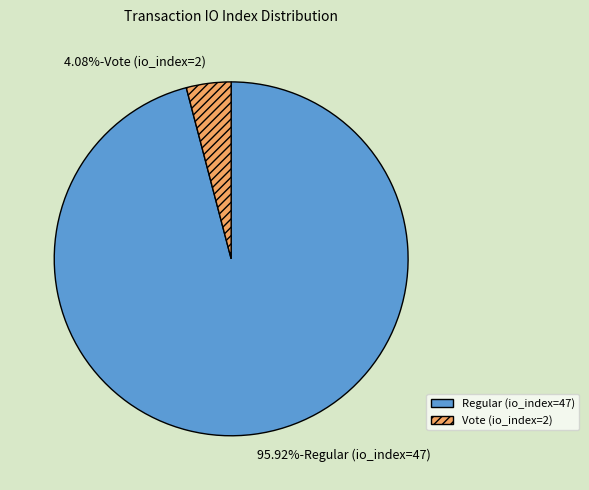

How many segments does this pie chart have?

2